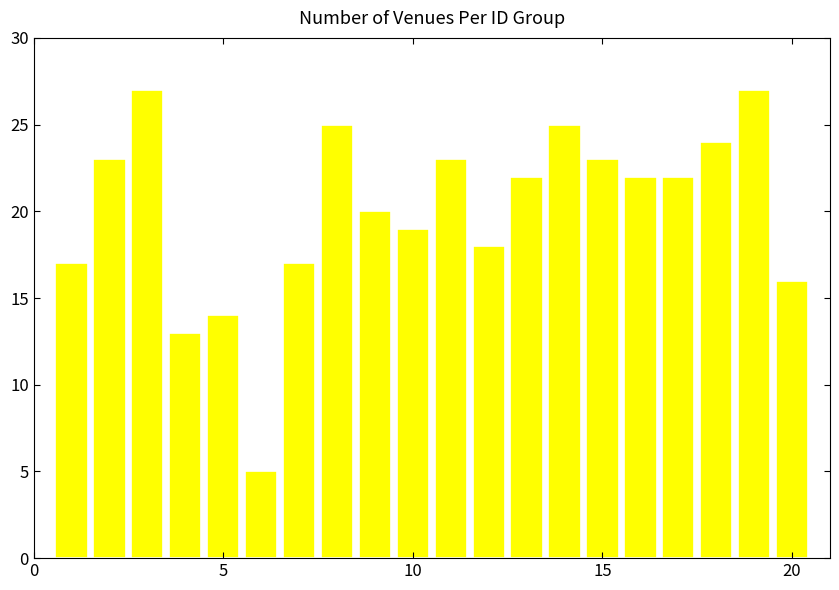

What is the sum of all values?

402